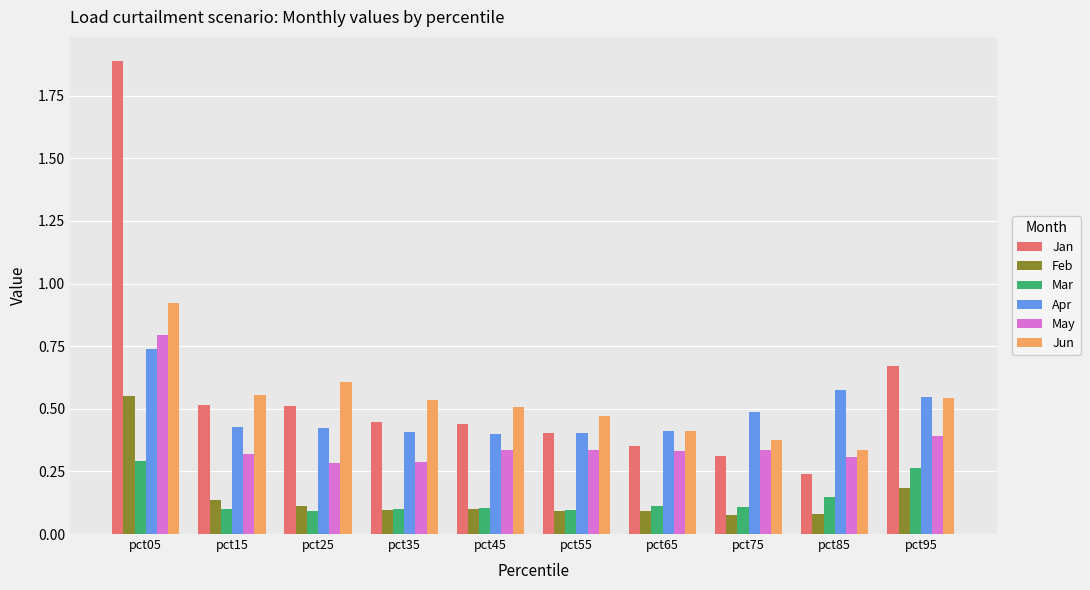

What is the sum of the Jun values at pct05 and pct65?

1.3